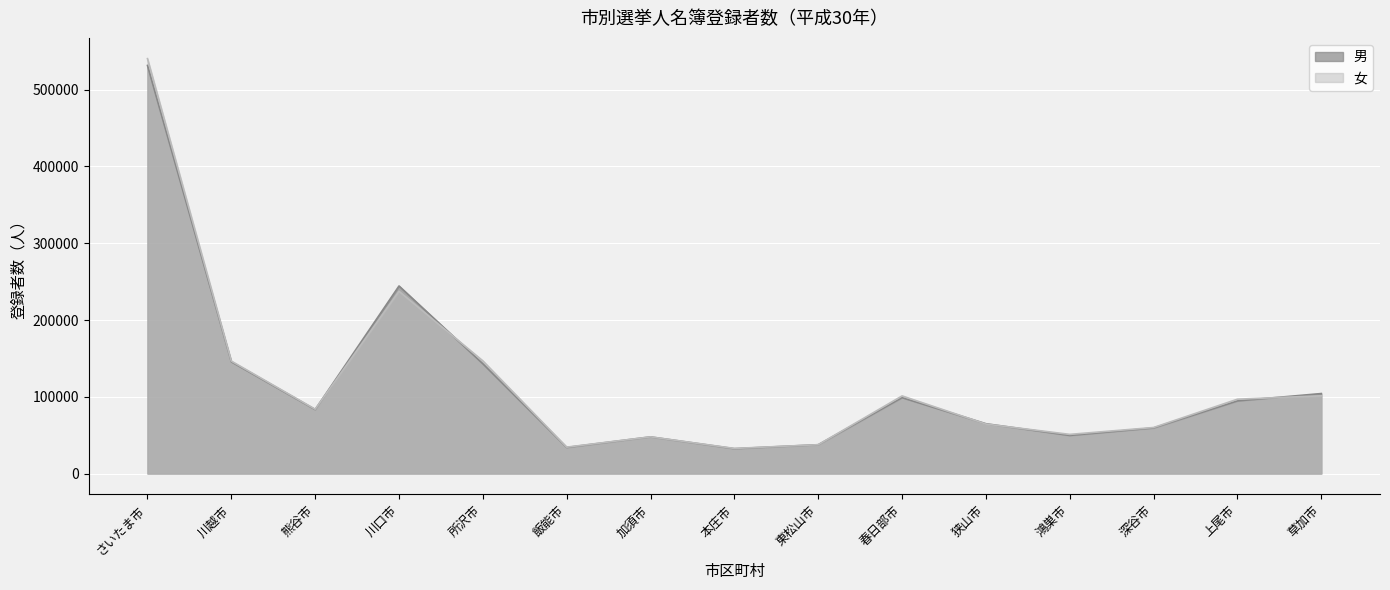

List the series in order of their peak value, lowest first.

男, 女